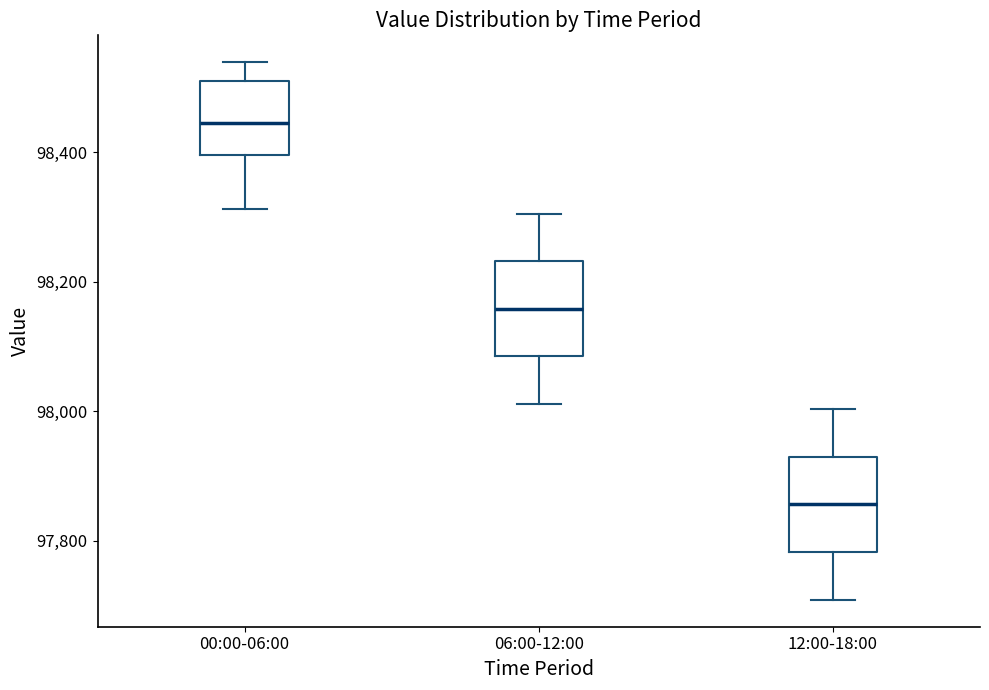

Which box has the lowest median line?

12:00-18:00